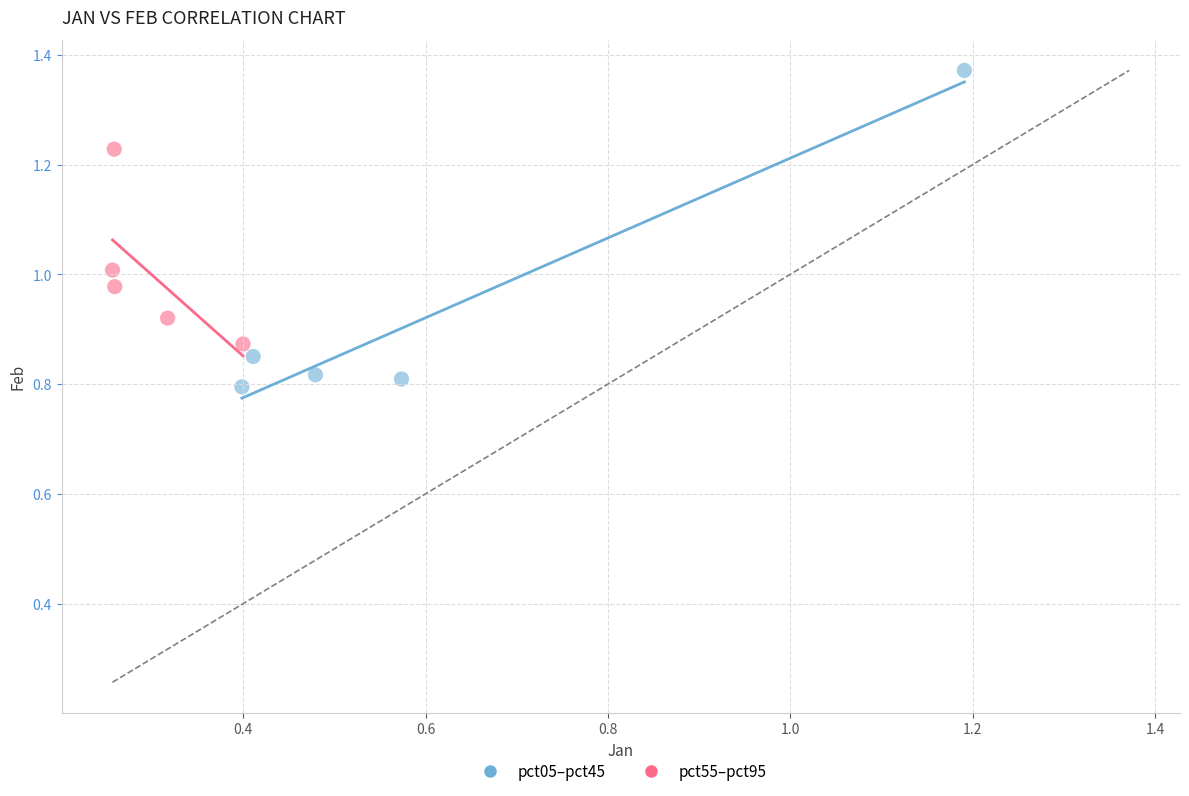

Which series contains the lowest Y value?

pct05–pct45